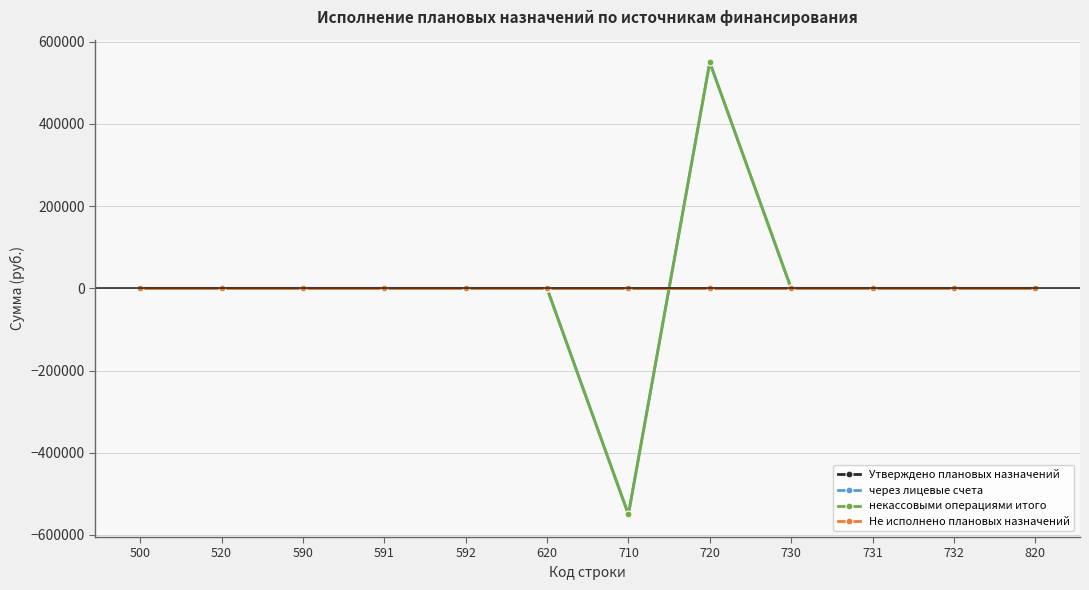

Which series has the widest spread of values?

через лицевые счета